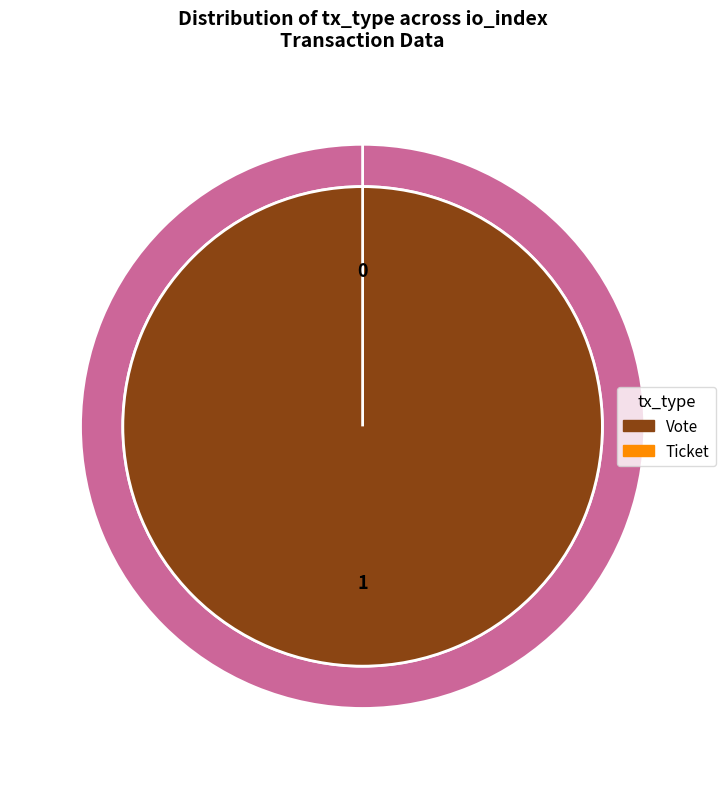

Which slice is the smallest?

Ticket